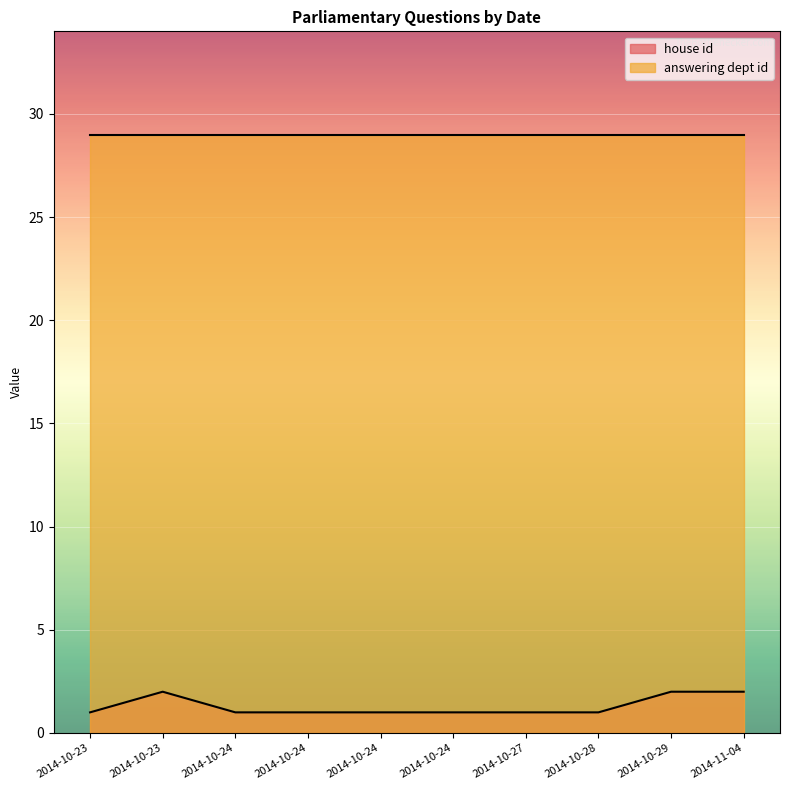

What is the average value of the answering dept id series?

29